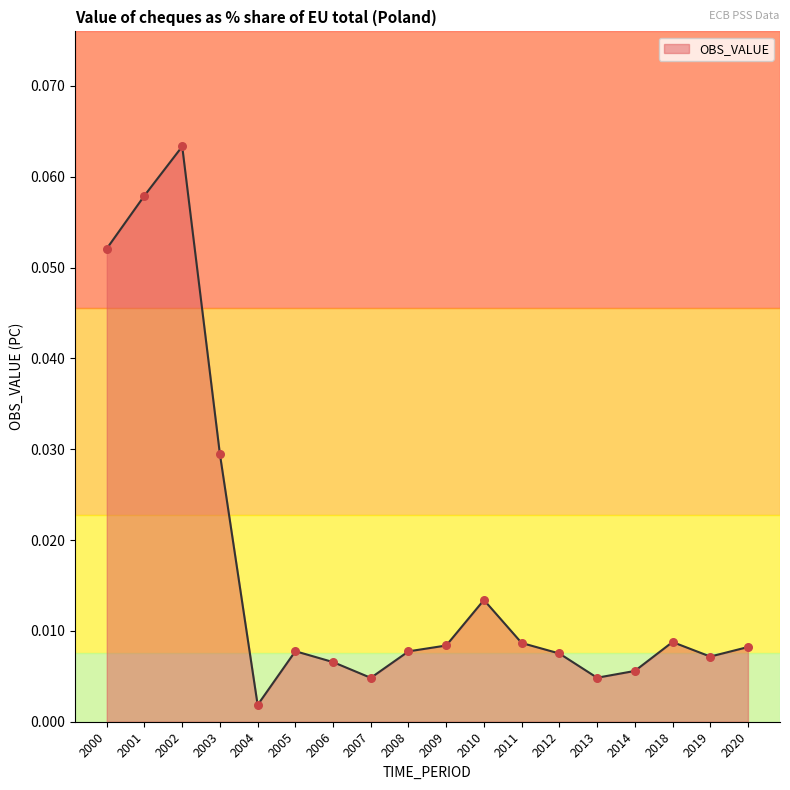

Between 2010 and 2000, which is larger?

2000